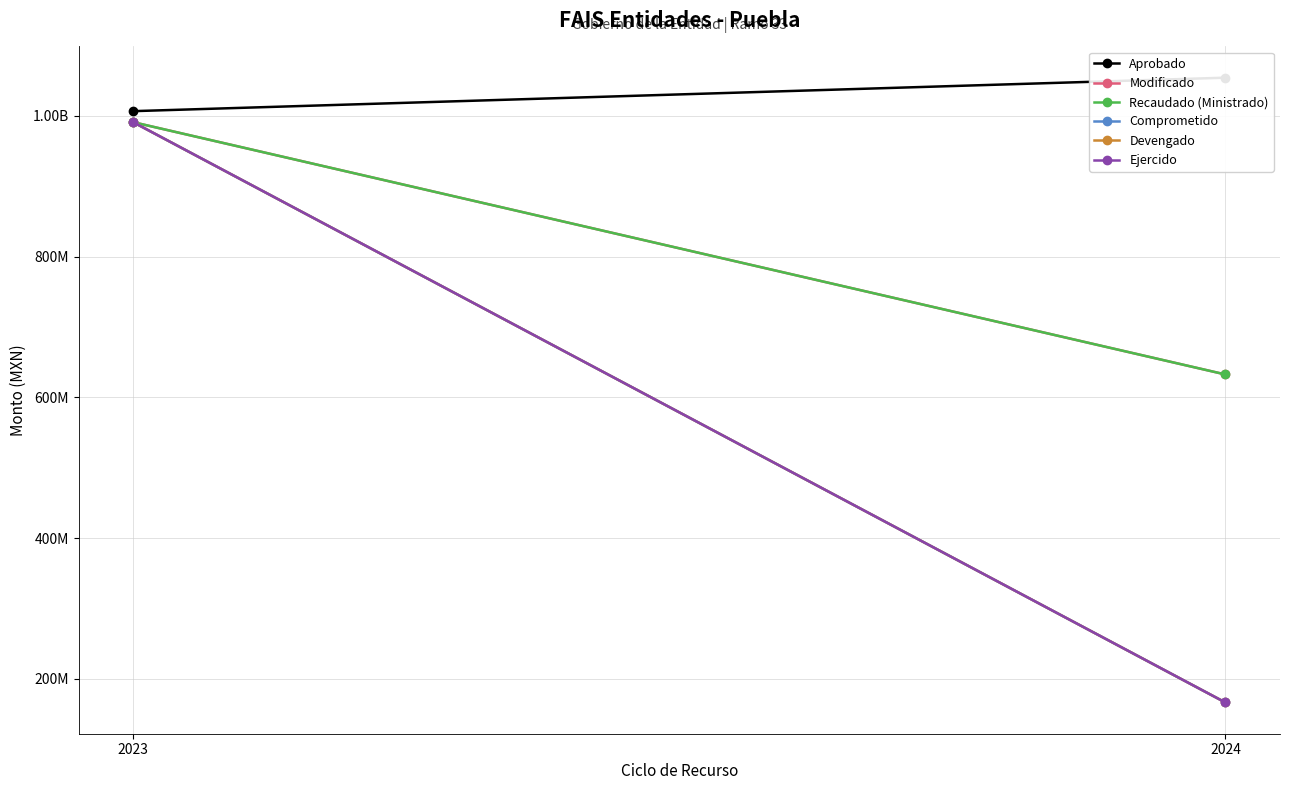

Which has a higher value, 2024 or 2023?

2024